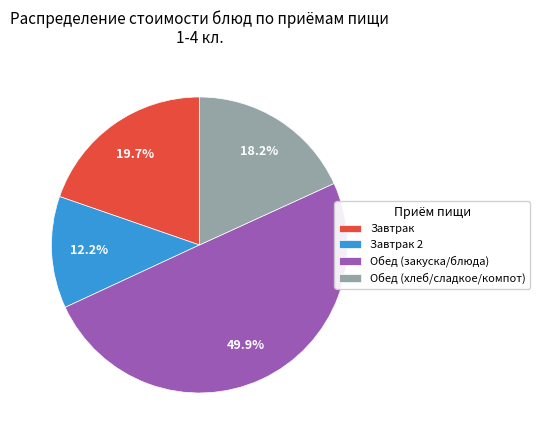

To the nearest percent, what is the average slice percentage?

25%